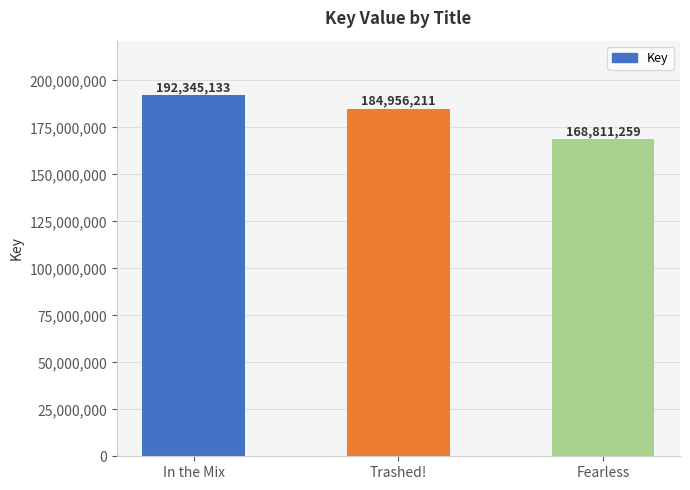

Which category has the lowest value across all series?

Fearless